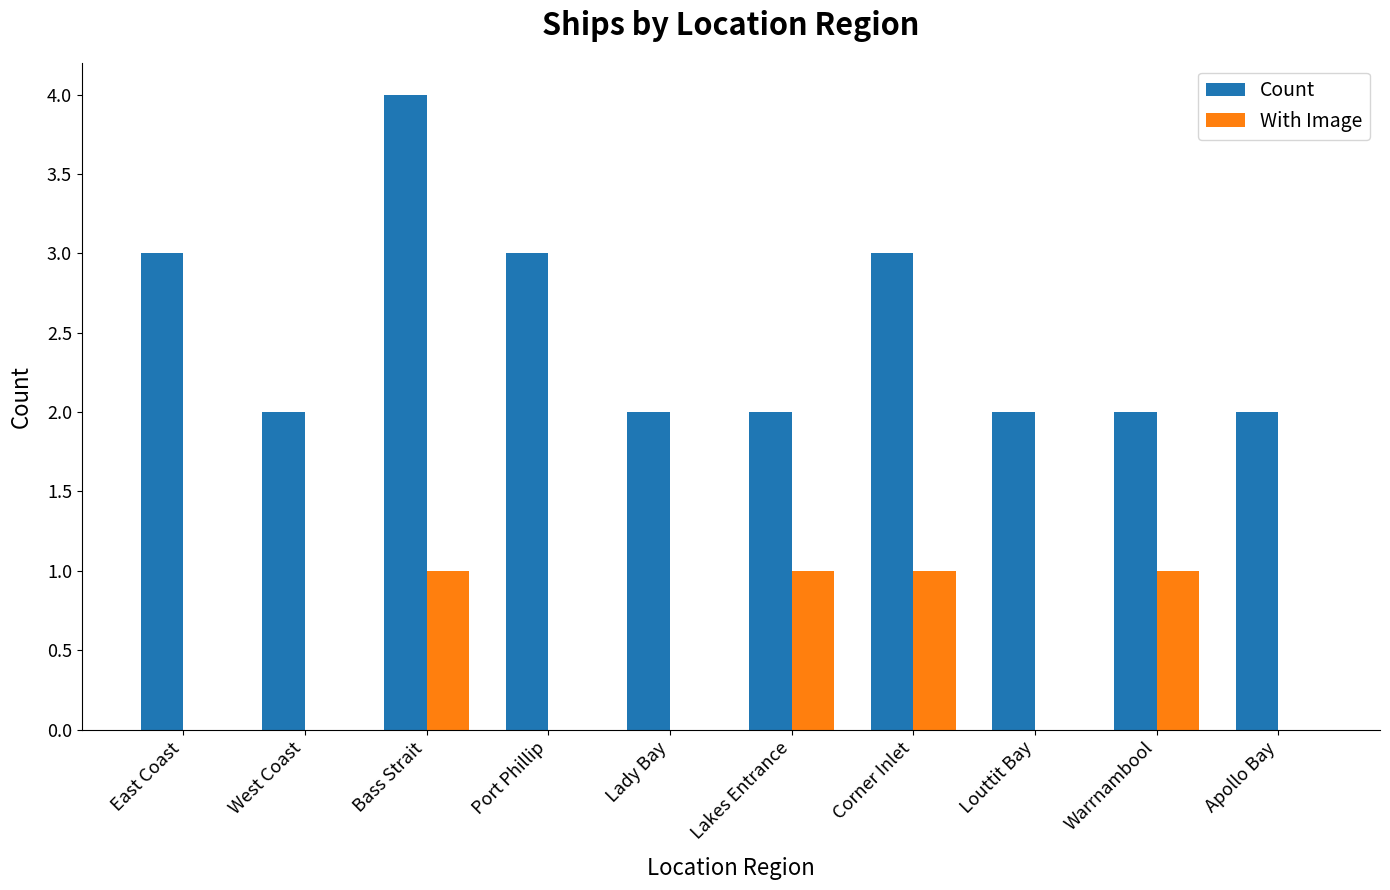

What are all the series names shown in the legend?

Count, With Image